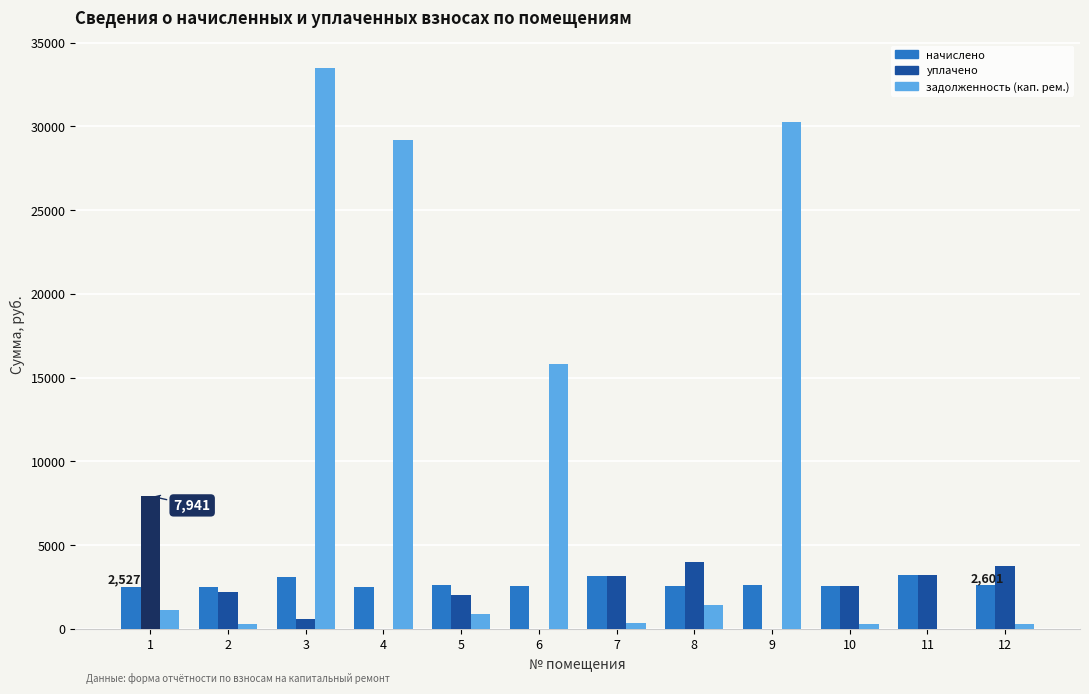

At which category does the chart reach its minimum across all series?

4